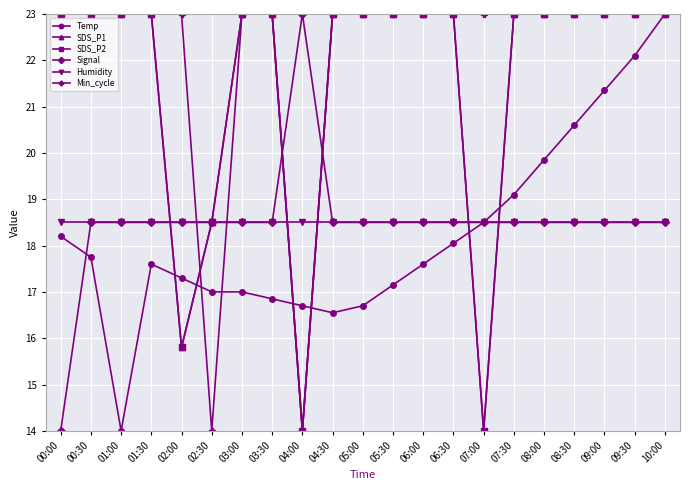

Rank the series by their maximum value, from lowest to highest.

Humidity, Temp, SDS_P1, SDS_P2, Signal, Min_cycle